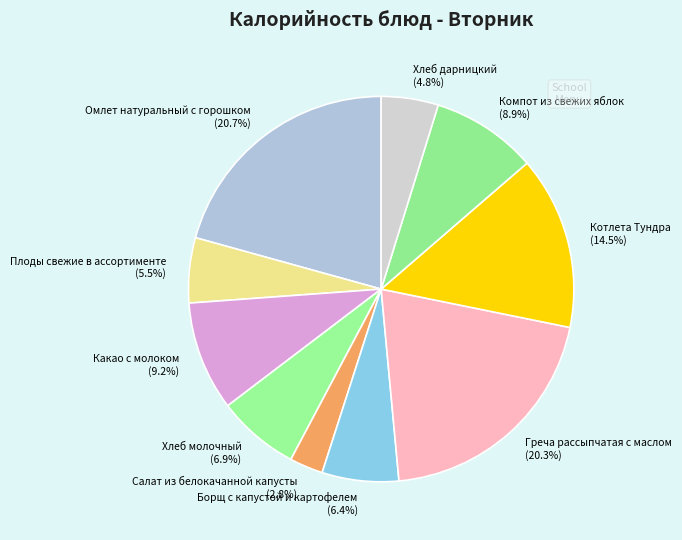

What is the ratio of the value at Хлеб молочный to the value at Компот из свежих яблок?

0.8